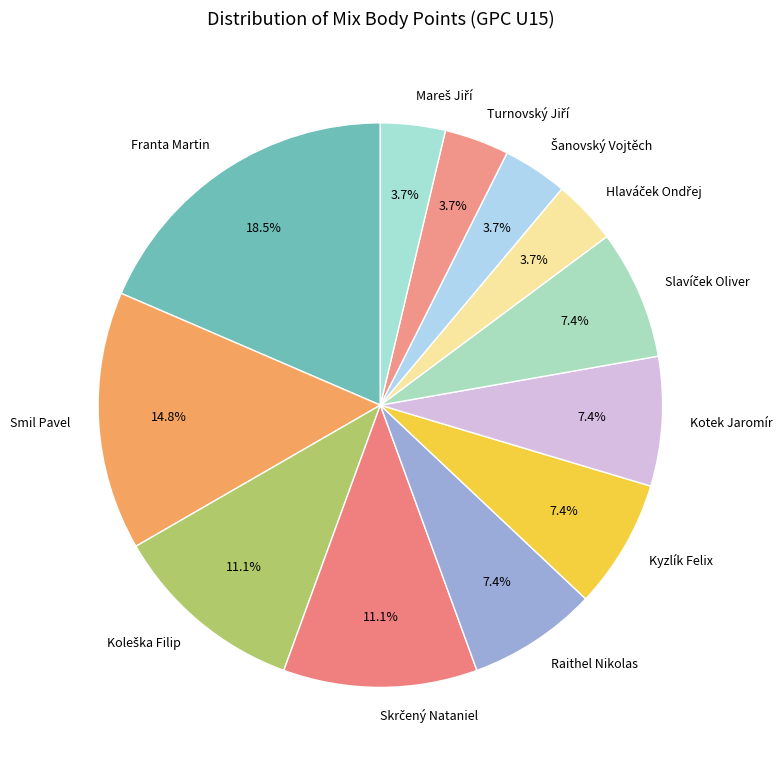

Does Kotek Jaromír represent more than half of the total?

No